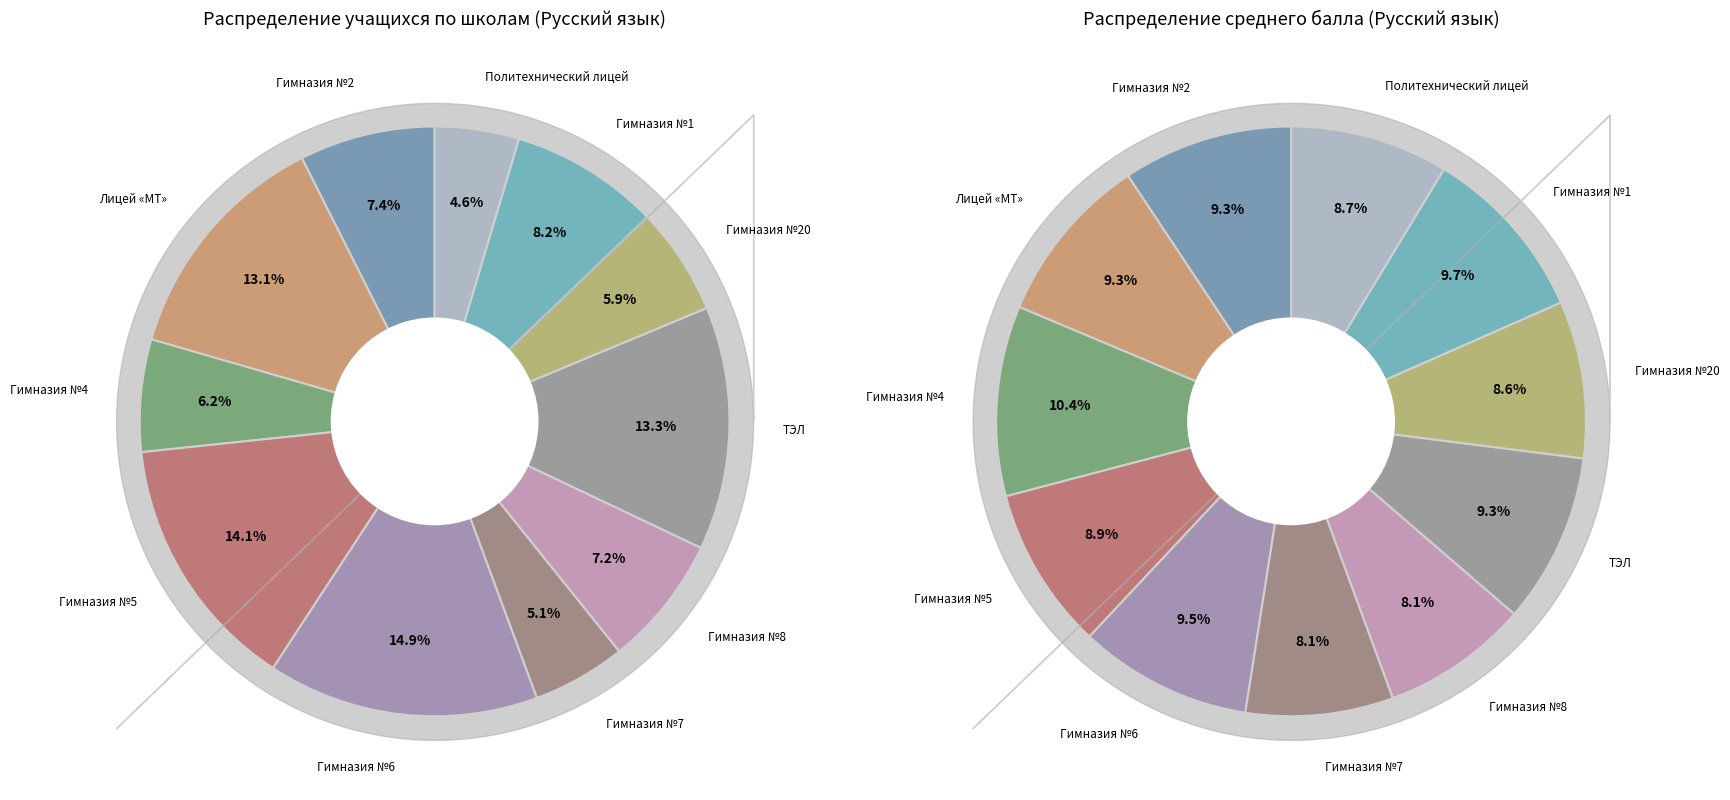

To the nearest percent, what is the average slice percentage?

9%